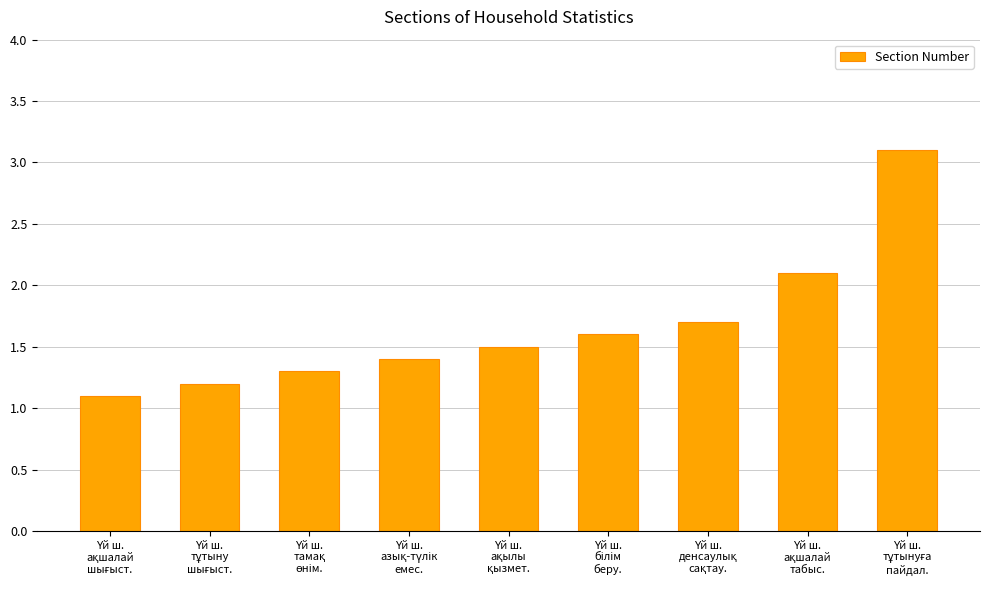

What is the greatest value displayed?

3.1